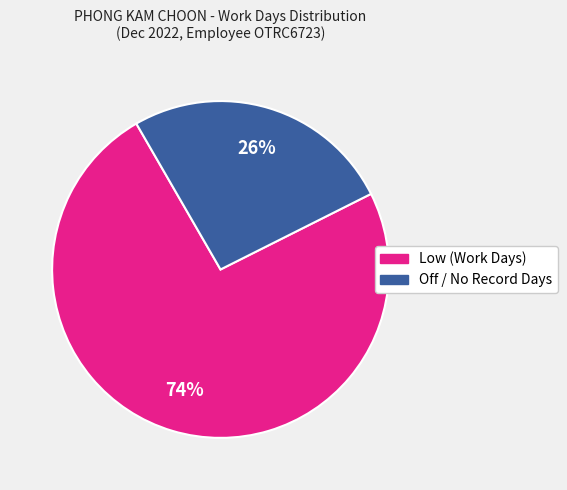

To the nearest percent, what is the average slice percentage?

50%